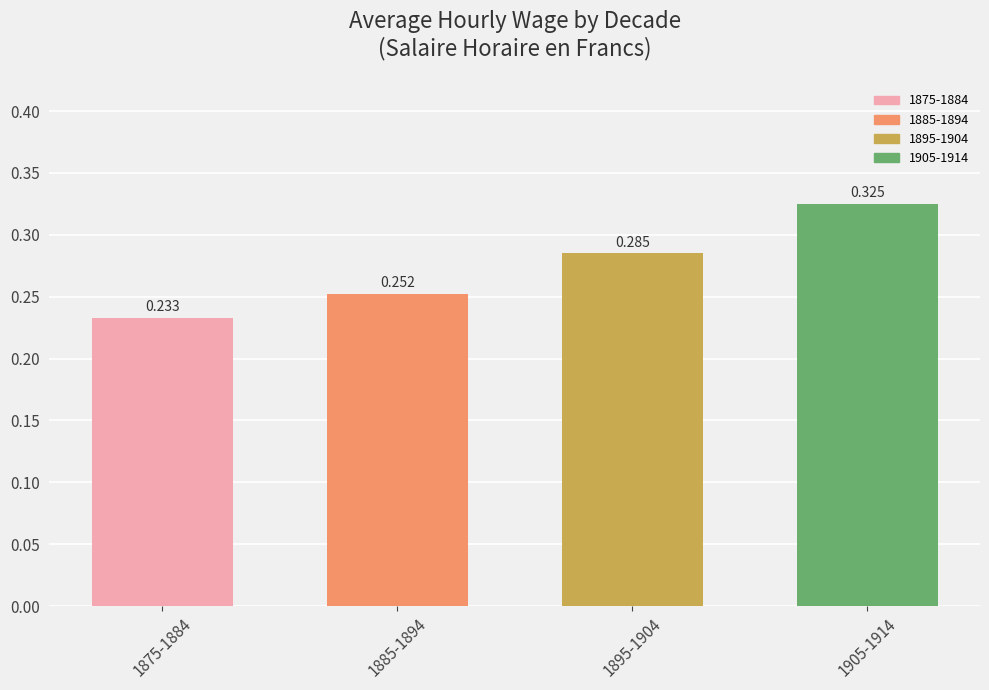

What is the difference between the maximum and second lowest values?

0.1